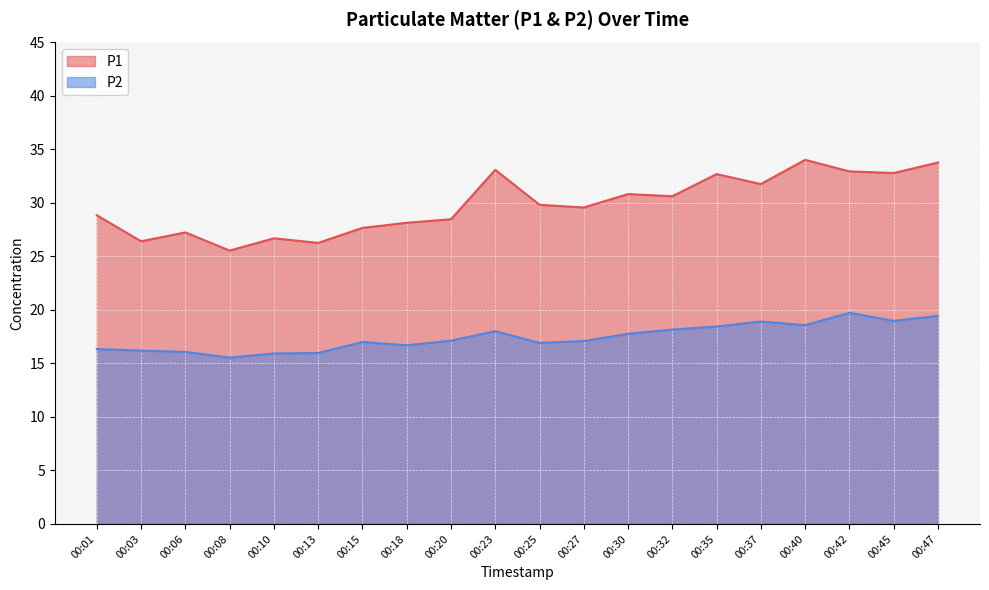

At how many categories does at least one series exceed 17?

20